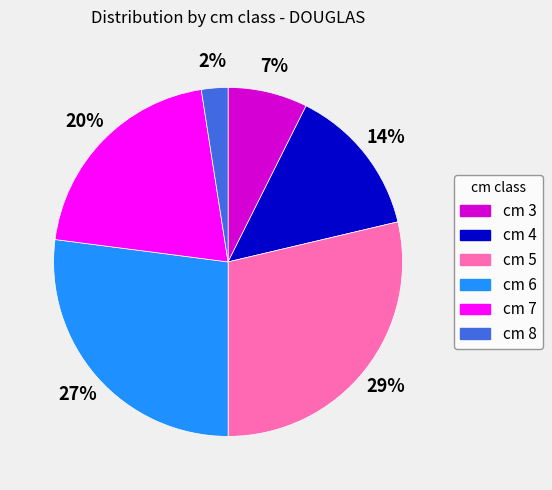

What percentage is the cm 6 slice, to the nearest percent?

27%